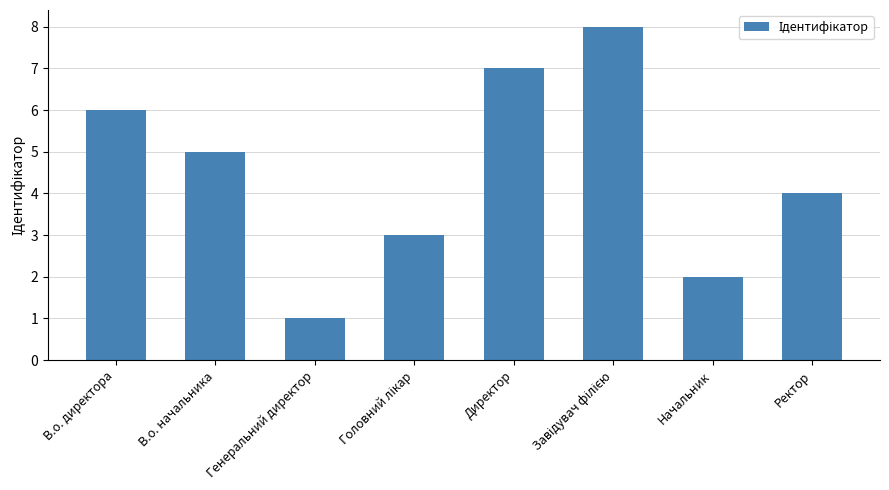

What is the value of the 4th bar from the left?

3